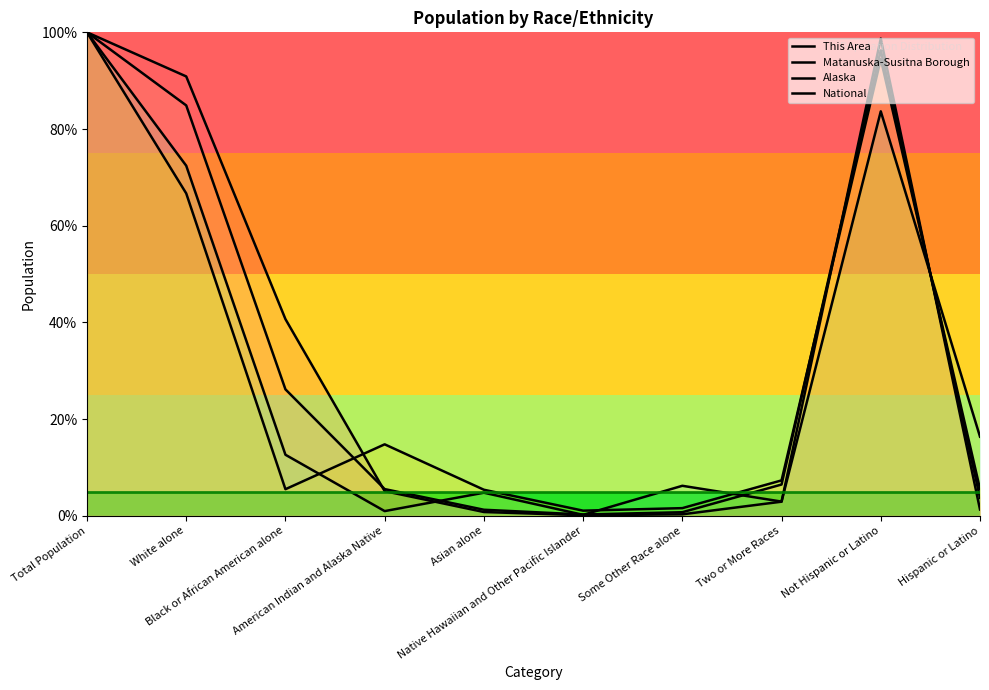

True or false: National has a value of 94.5 at White alone.

False